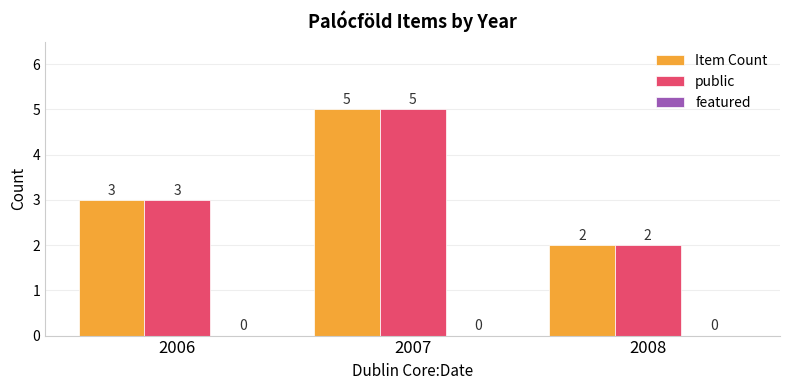

At which category is the sum across all series the highest?

2007